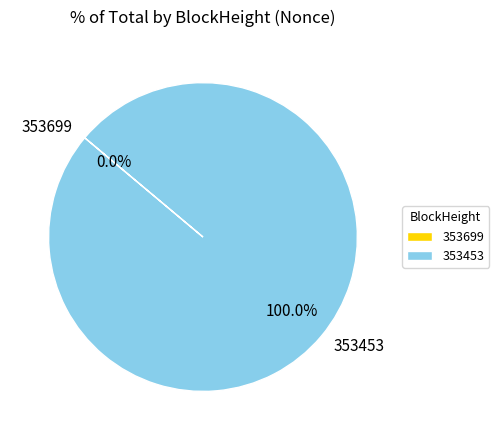

Rank the categories by value from highest to lowest.

353453, 353699